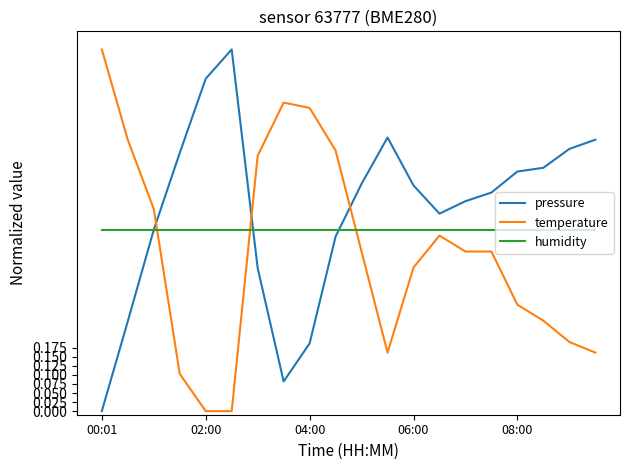

How many distinct data groups are displayed?

3